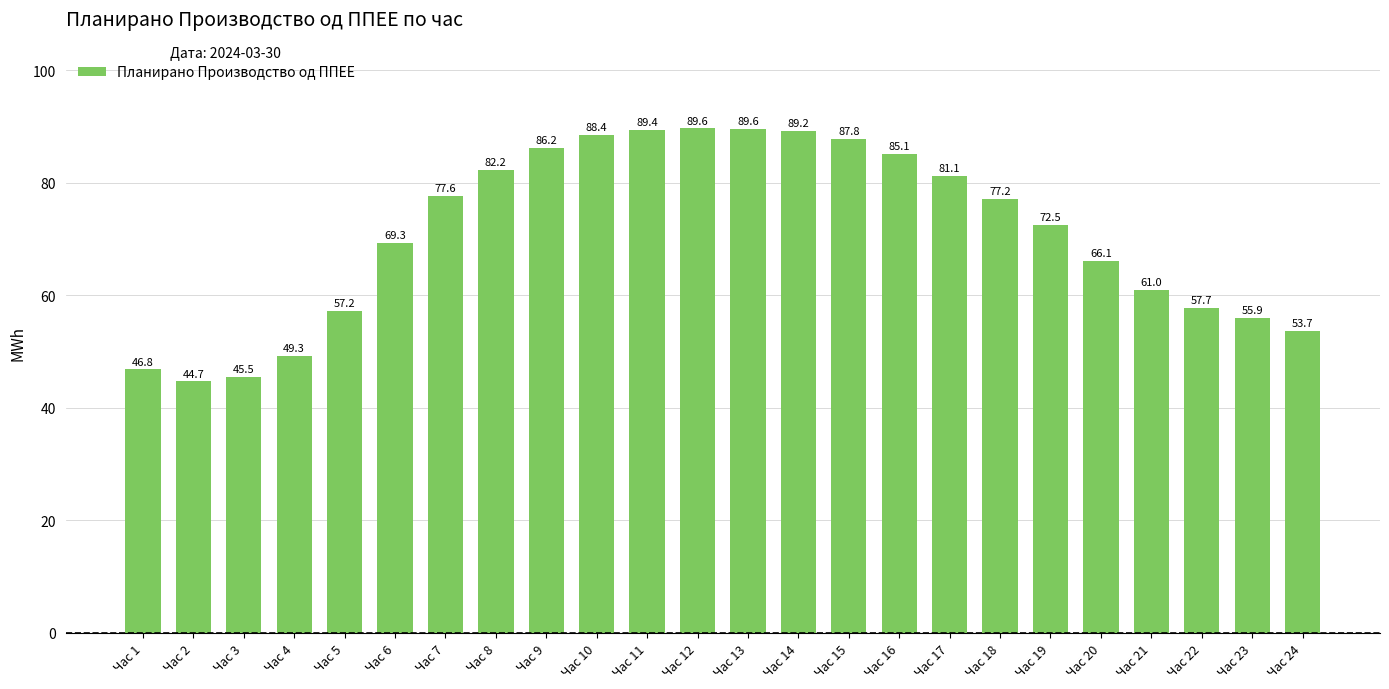

What is the value of the 5th bar from the left?

57.2